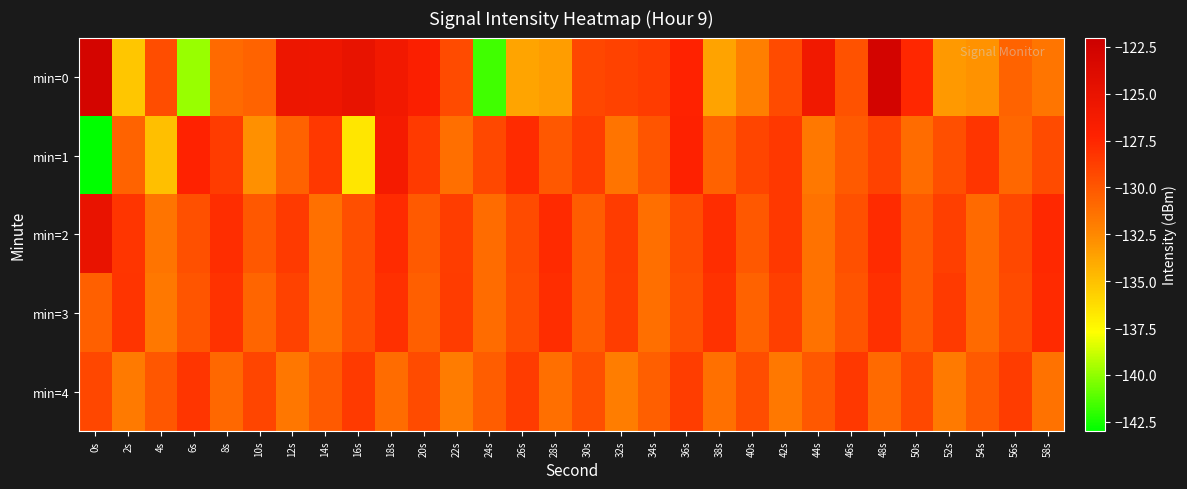

How many distinct data groups are displayed?

5